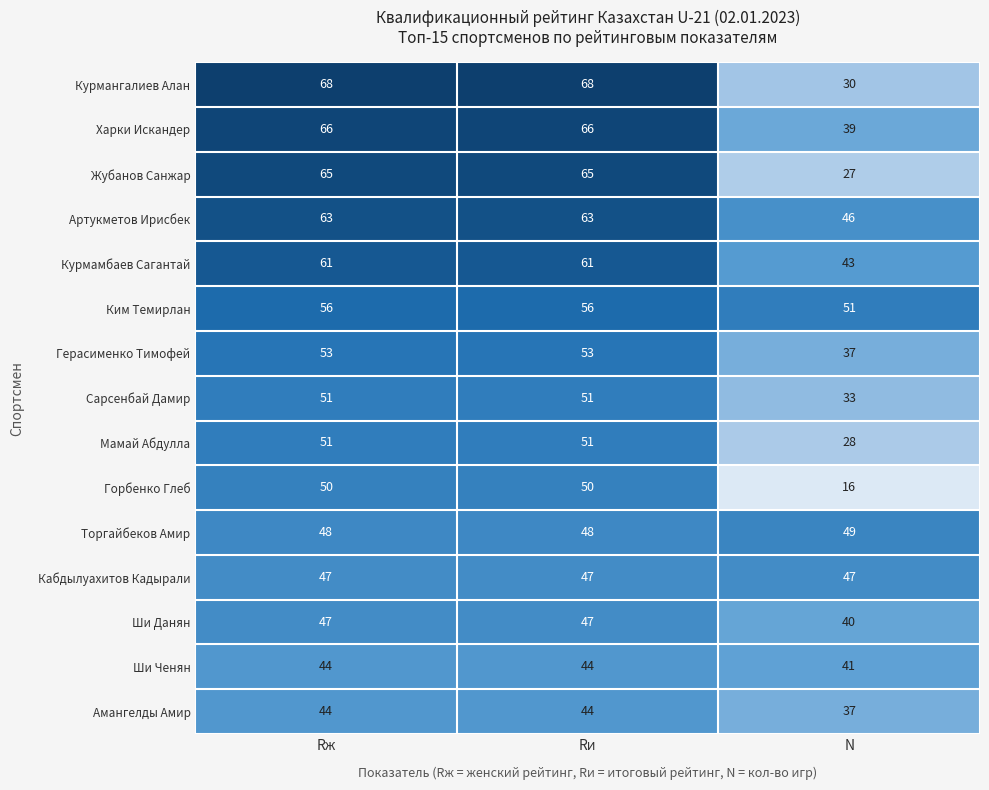

Which category has the lowest value across all series?

N